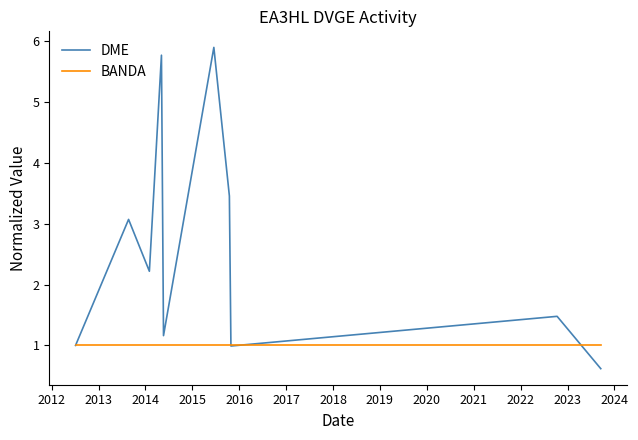

Rank the series by their maximum value, from lowest to highest.

BANDA, DME